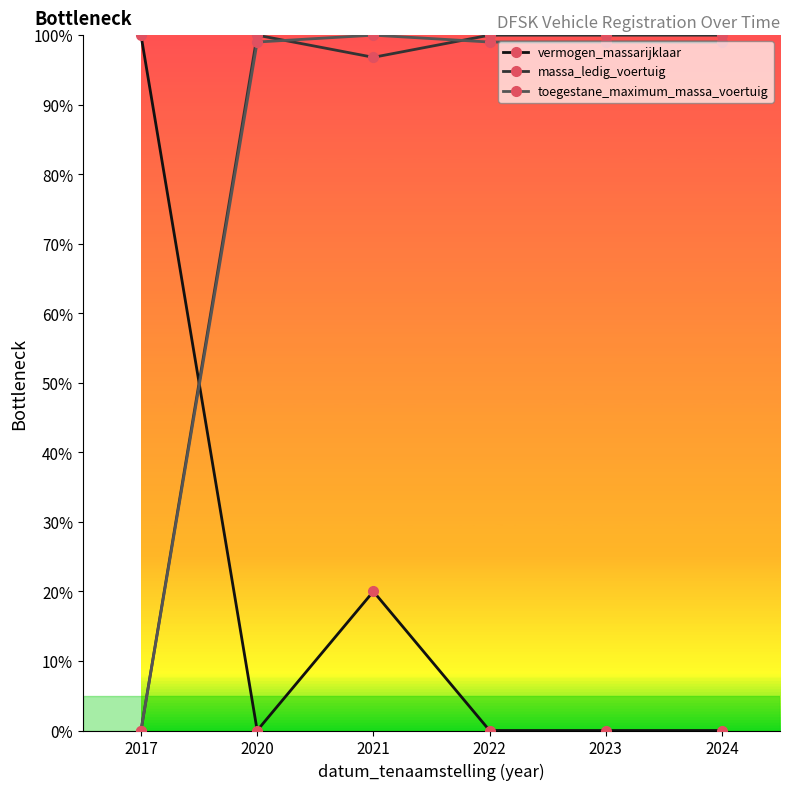

What are all the series names shown in the legend?

vermogen_massarijklaar, massa_ledig_voertuig, toegestane_maximum_massa_voertuig